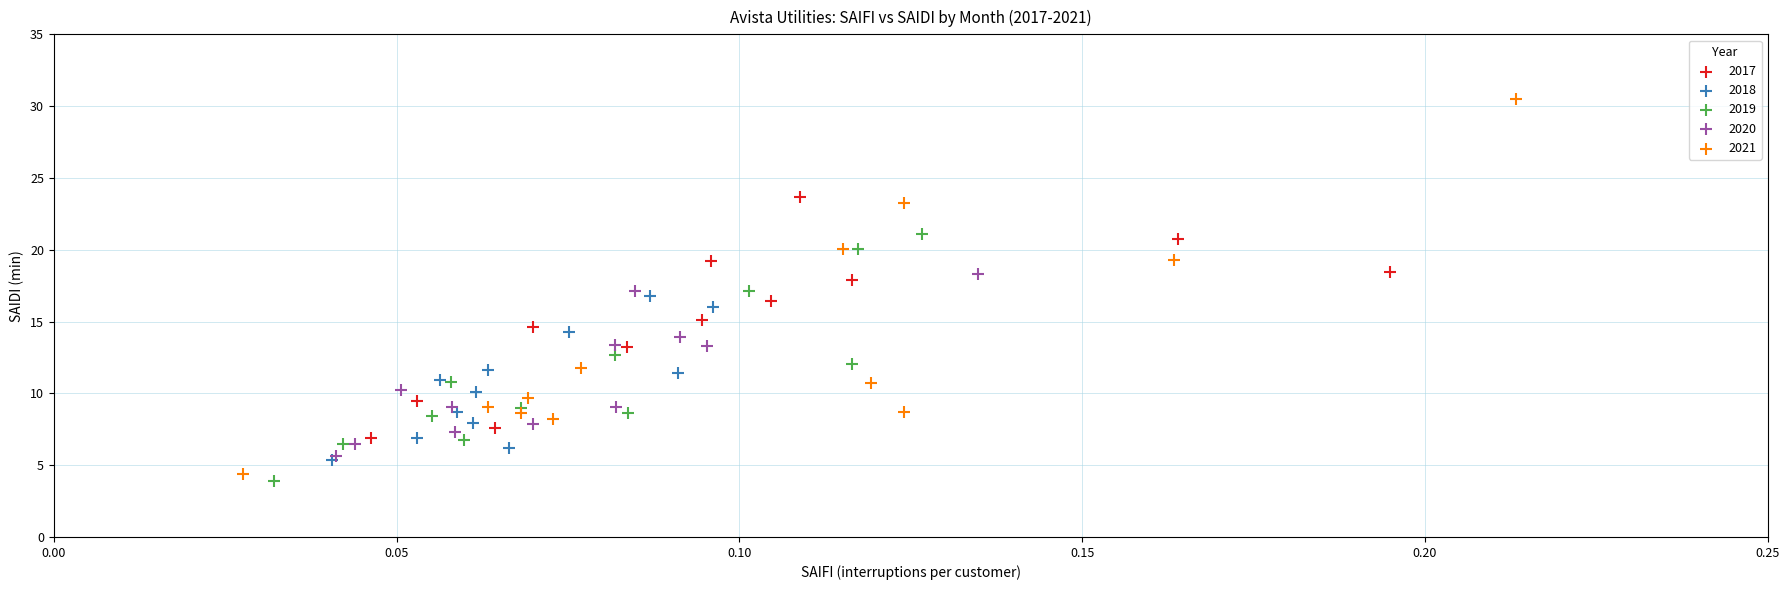

What are all the series names shown in the legend?

2017, 2018, 2019, 2020, 2021